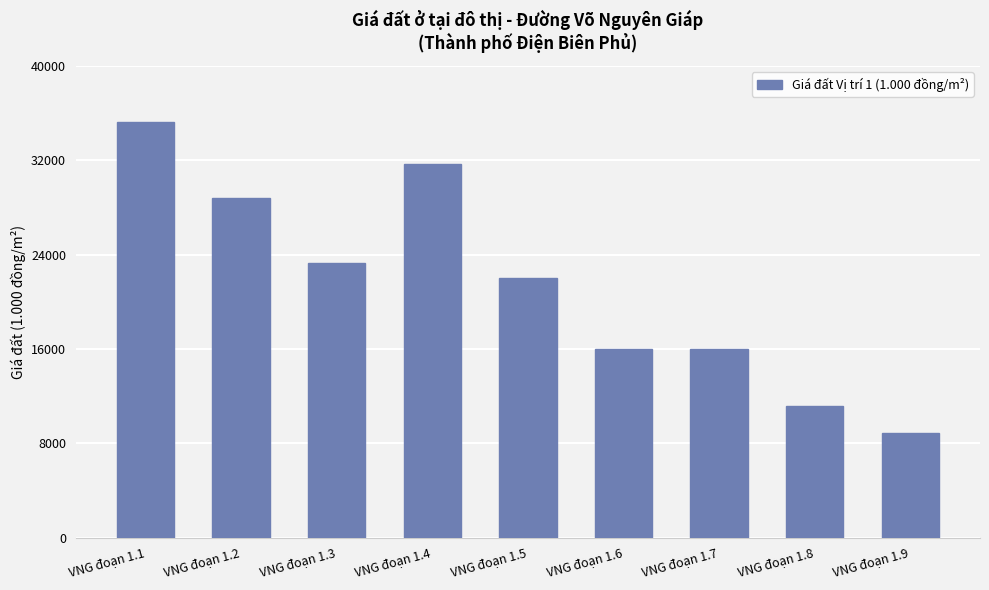

Which category has the highest value across all series?

VNG đoạn 1.1